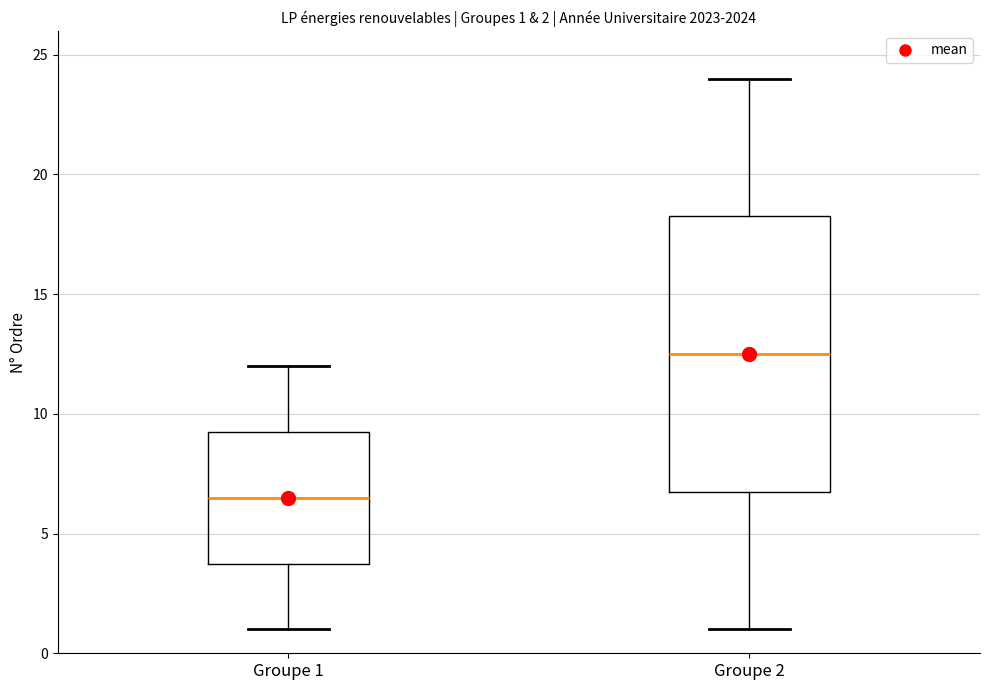

Which box's median line is the lowest?

Groupe 1